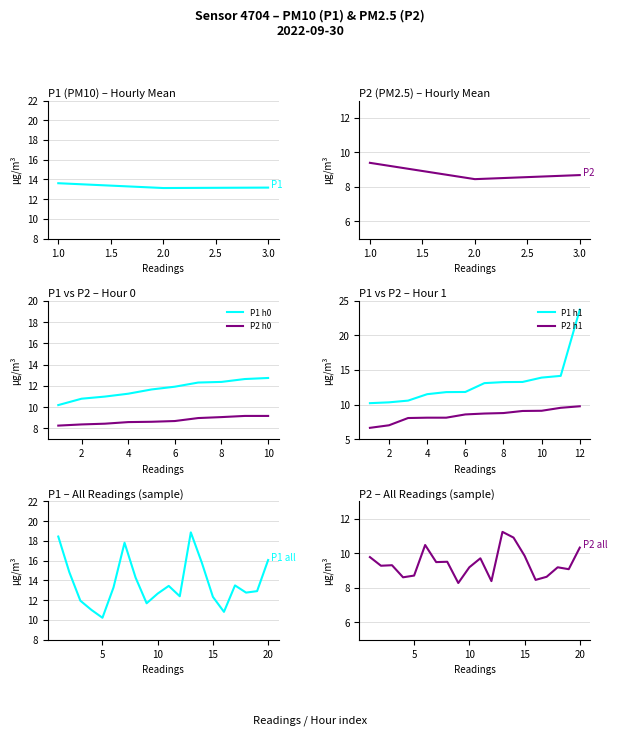

At 14:00, list the series in order from largest to smallest.

P1_hourly, P2_hourly